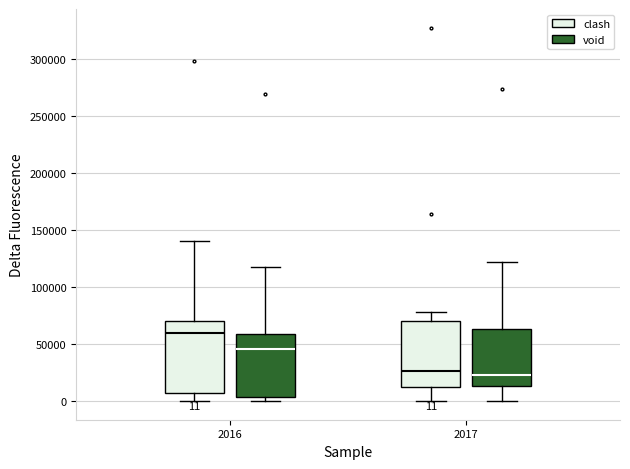

Which box is the tallest, from its lower edge to its upper edge?

2016 (clash)